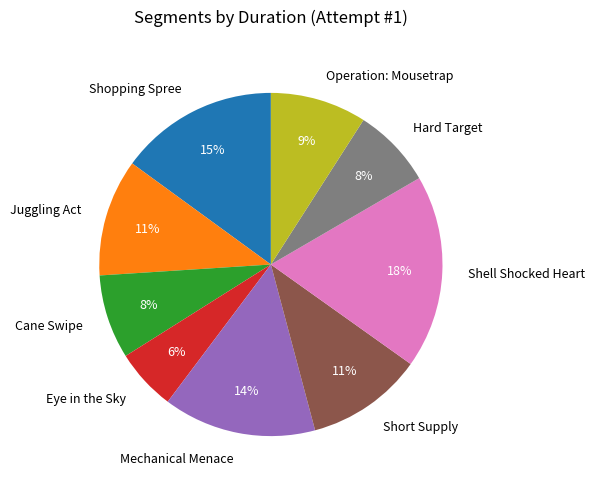

Which has a higher value, Shell Shocked Heart or Operation: Mousetrap?

Shell Shocked Heart